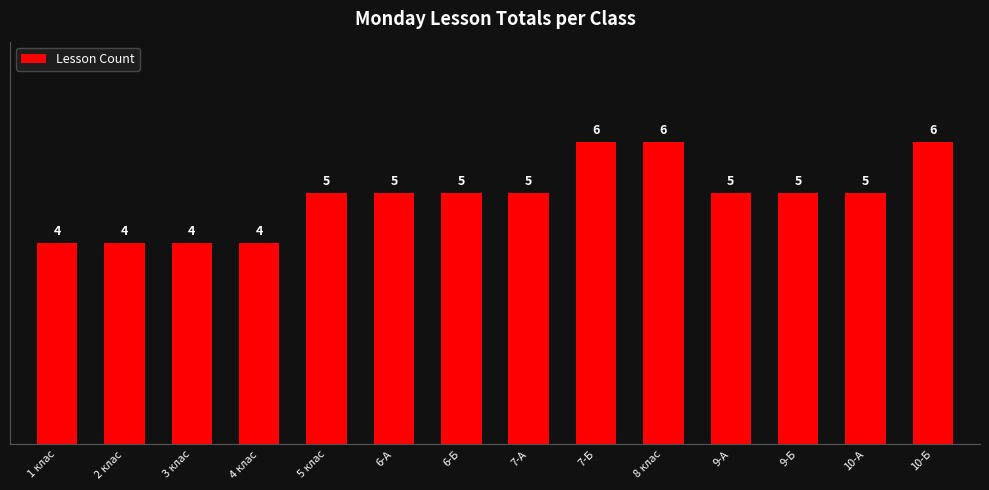

Reading left to right, list all the values displayed in this chart.

4	4	4	4	5	5	5	5	6	6	5	5	5	6